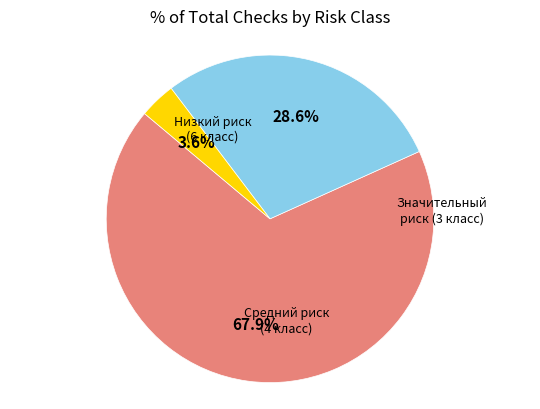

Is the sum of Значительный риск (3 класс) and Низкий риск (6 класс) greater than half?

Yes